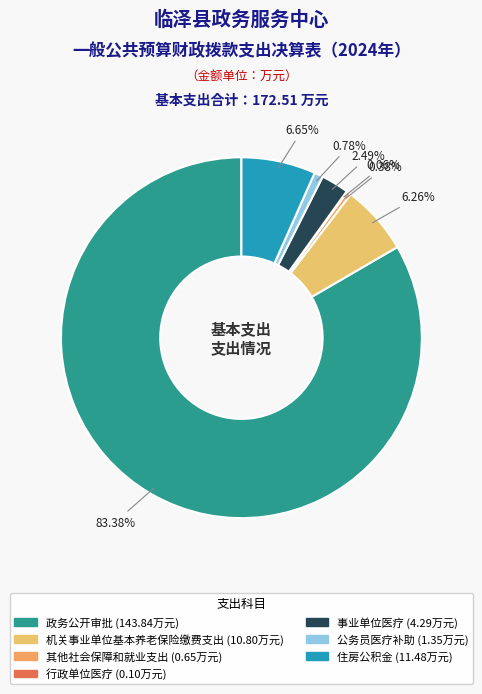

Which slice represents more than half of the pie?

政务公开审批